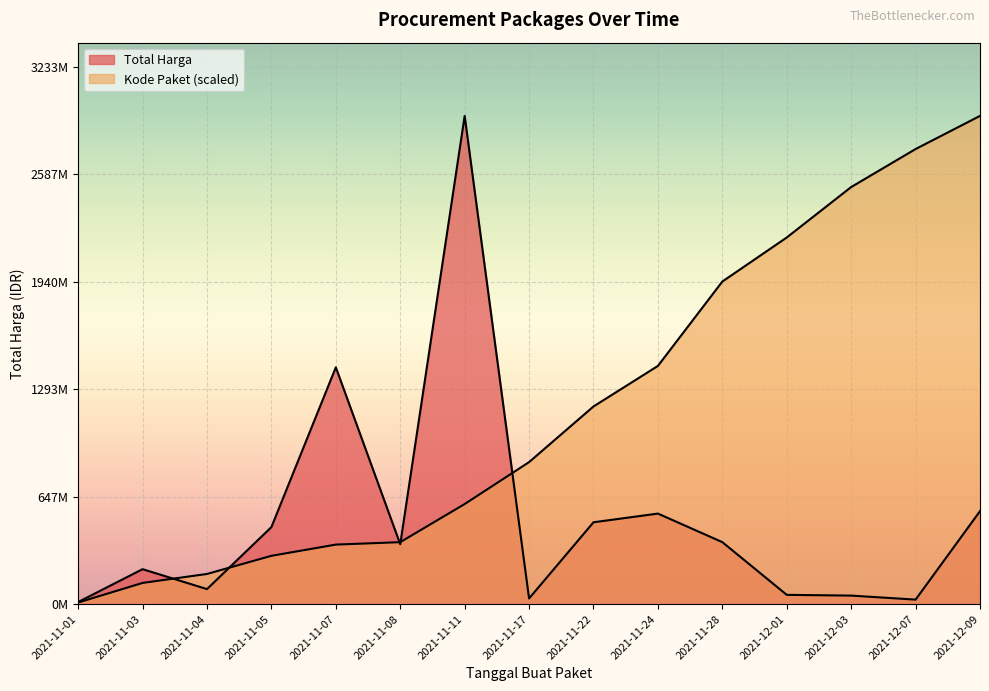

After their last crossing, which series has the higher values: Kode Paket or Total Harga?

Kode Paket